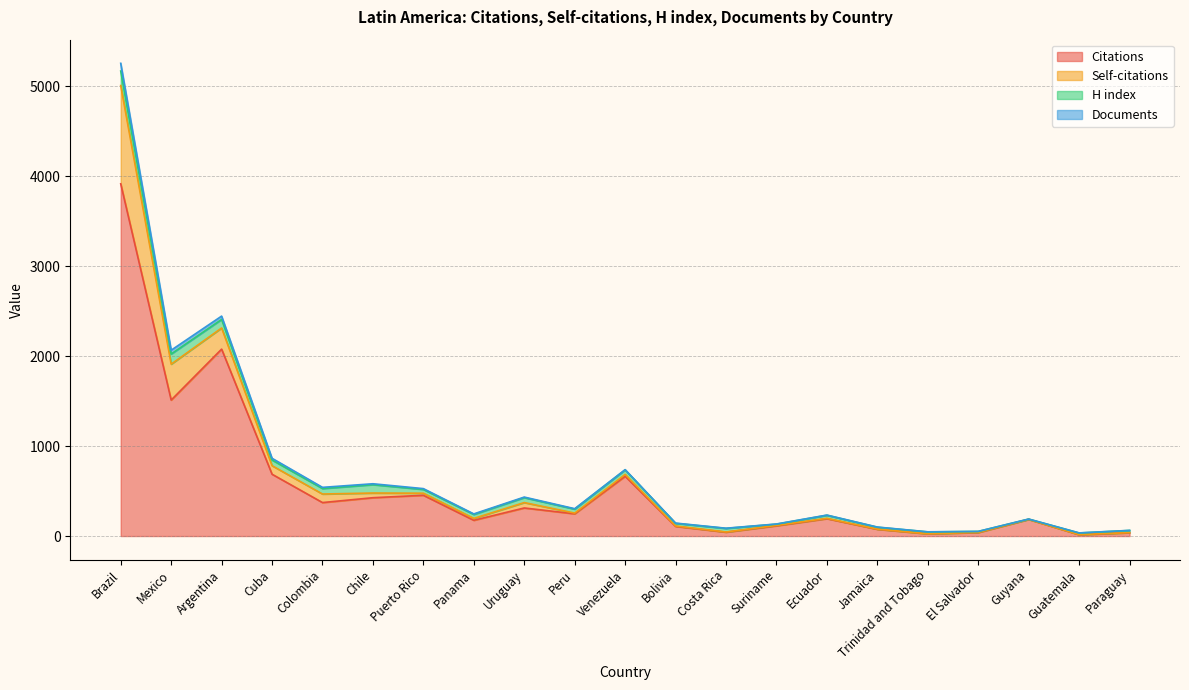

What is the sum of the Citations values at Jamaica and Venezuela?

739